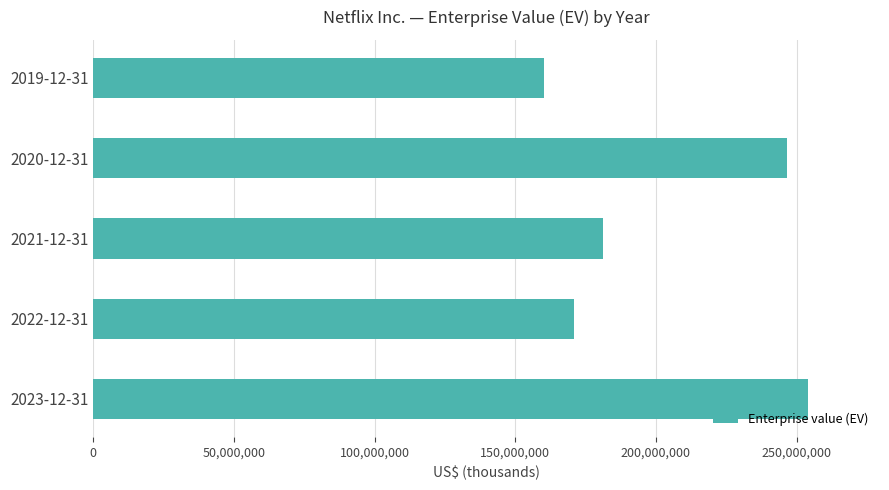

The value at 2019-12-31 is 160321713. True or false?

True